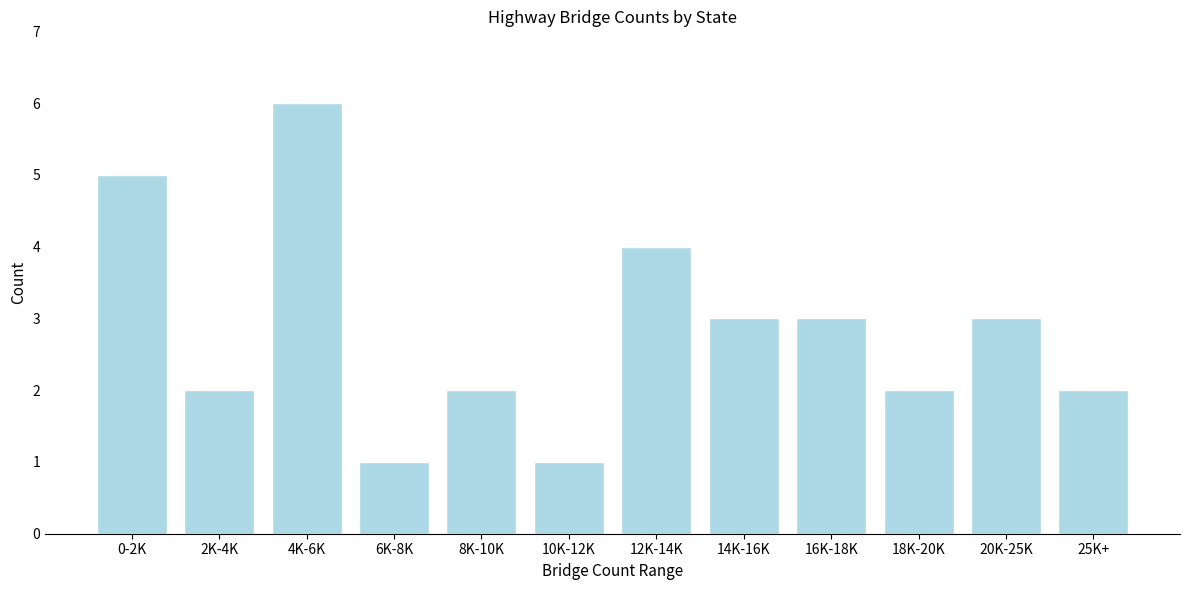

Reading left to right, transcribe all the data shown in this chart.

5	2	6	1	2	1	4	3	3	2	3	2